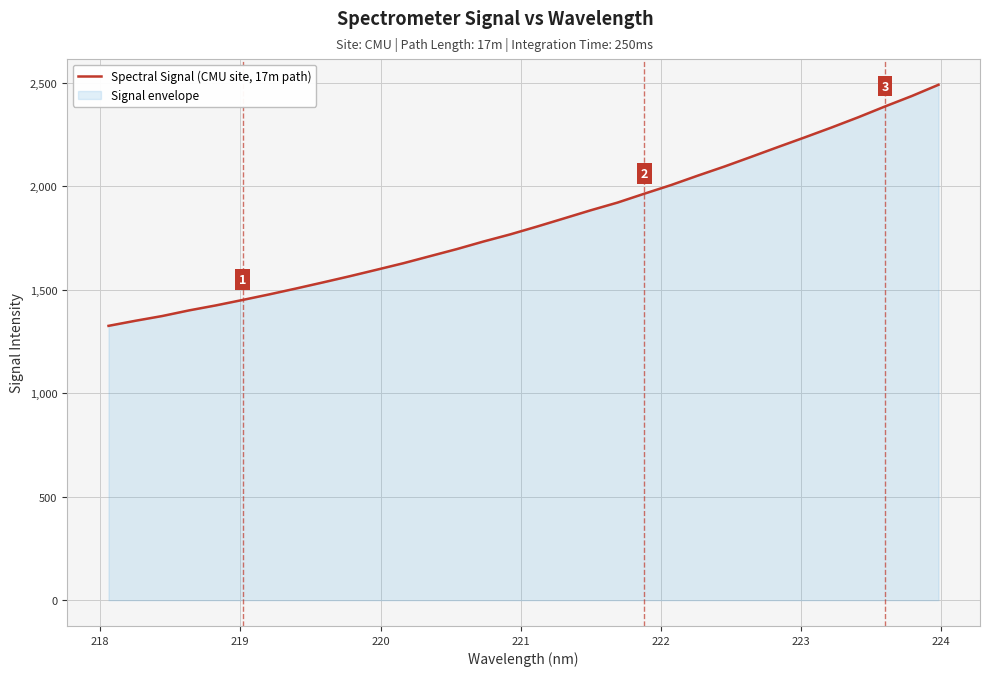

What is the sum of all values?

58560.2